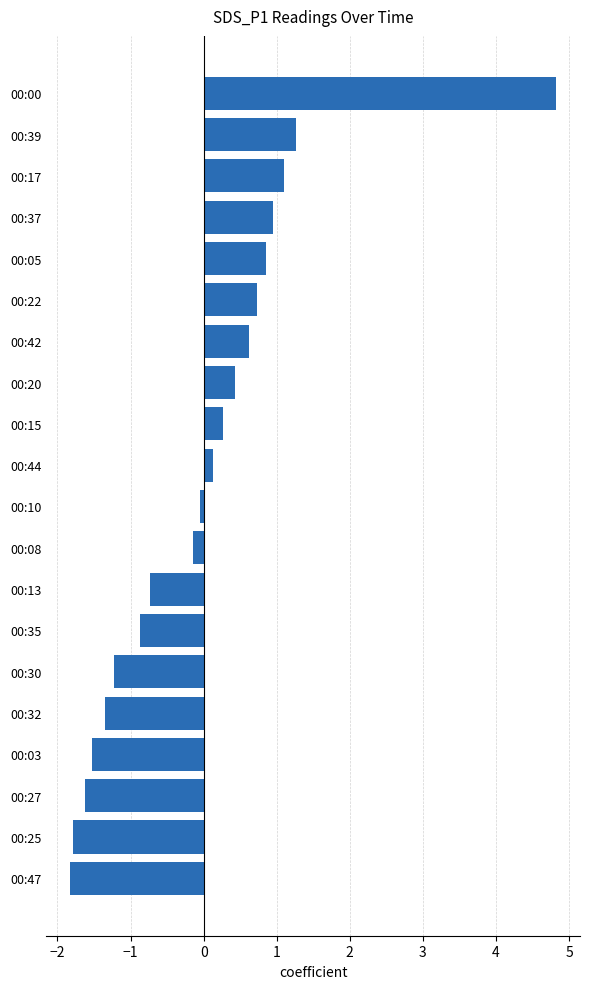

Which has a higher value, 00:39 or 00:37?

00:39